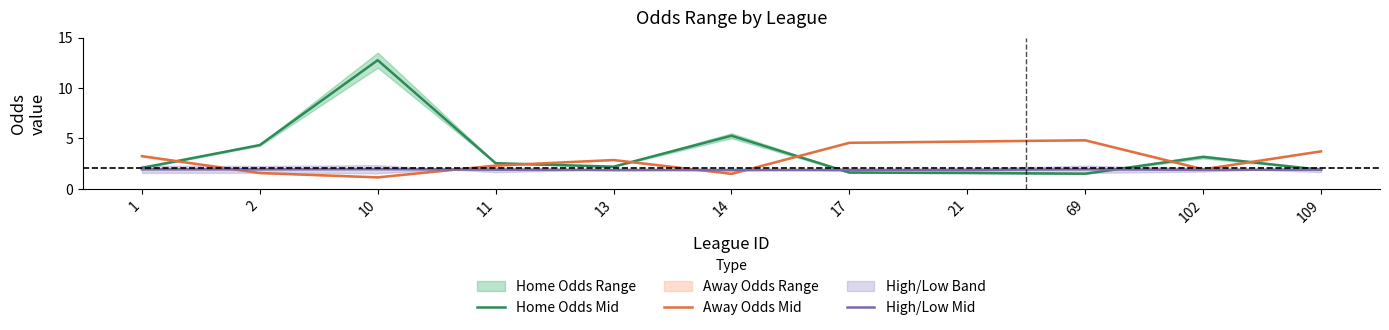

Where do Home Odds Mid and High/Low Mid first cross each other?

14 and 17